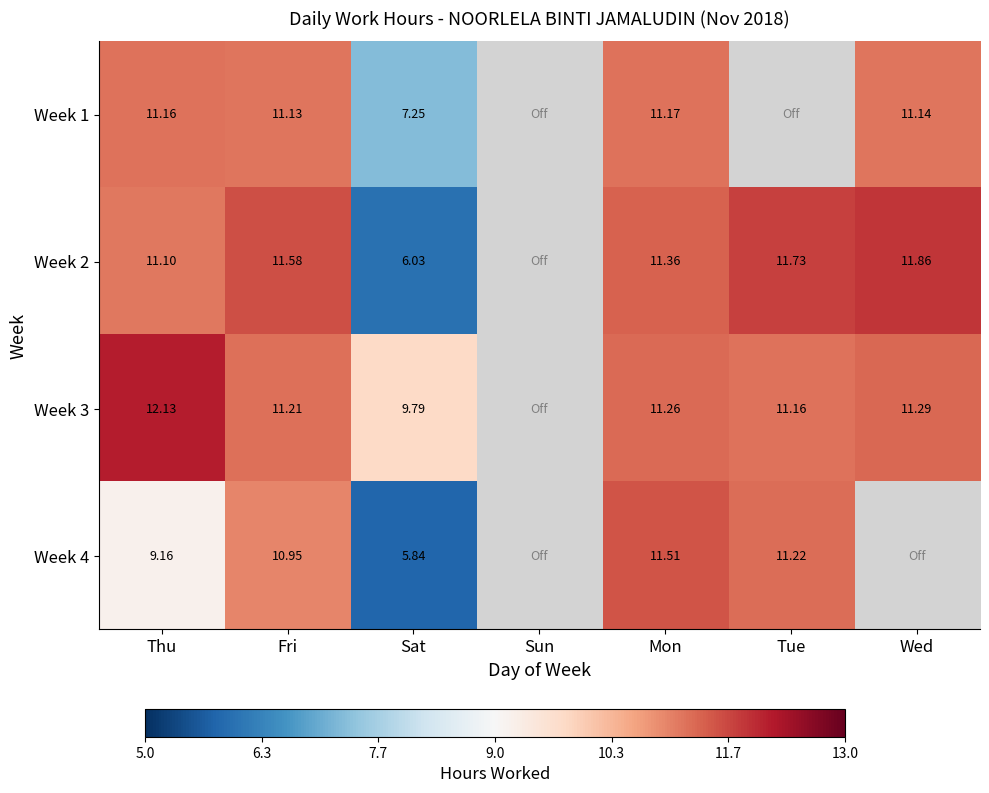

List the series in order of their peak value, lowest first.

Week 1, Week 4, Week 2, Week 3